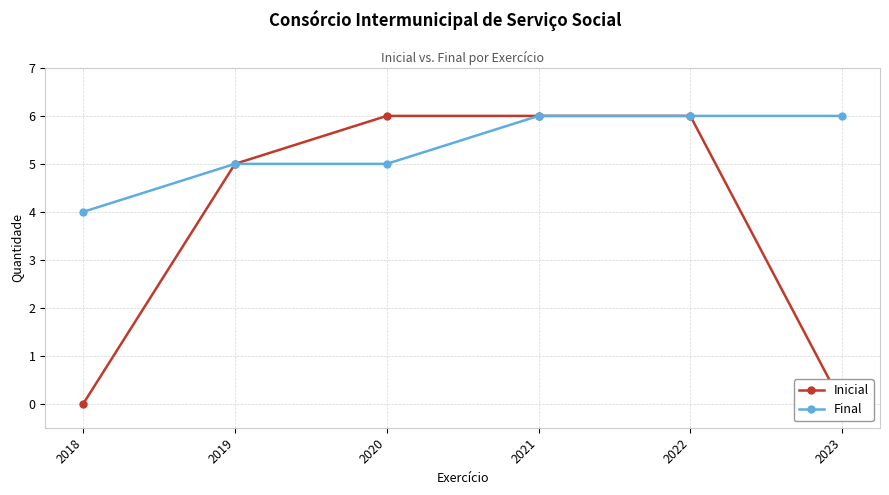

True or false: Final and Inicial cross at least once.

False